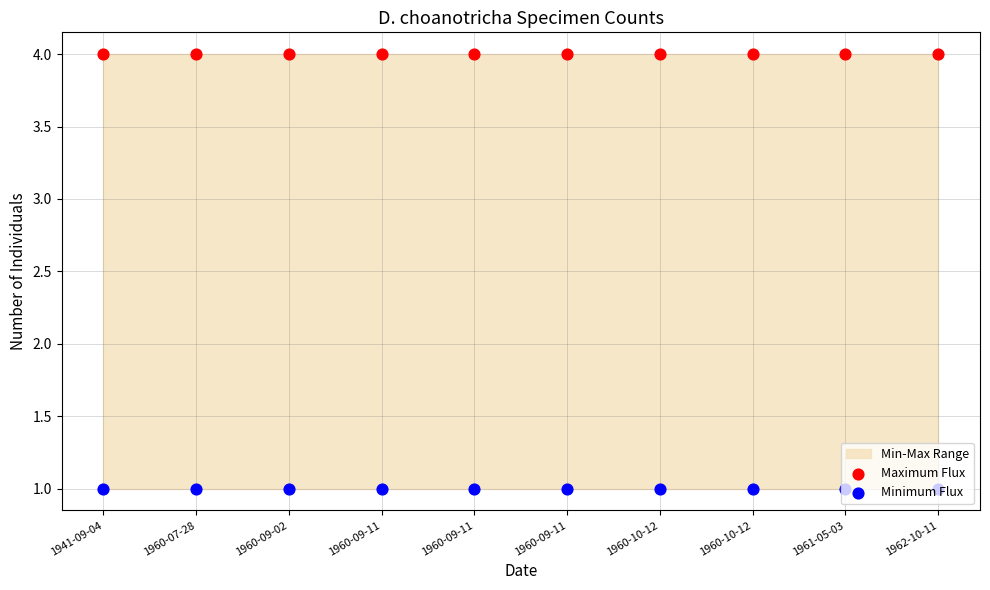

Which series has the largest total across all categories?

Maximum Flux